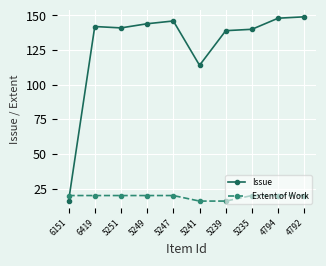

List the series in order of their peak value, highest first.

Issue, Extent of Work